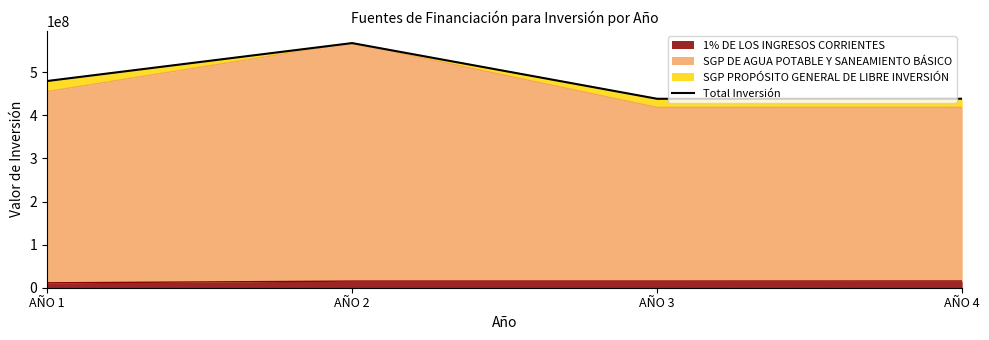

Rank the categories by value from highest to lowest.

AÑO 2, AÑO 1, AÑO 4, AÑO 3